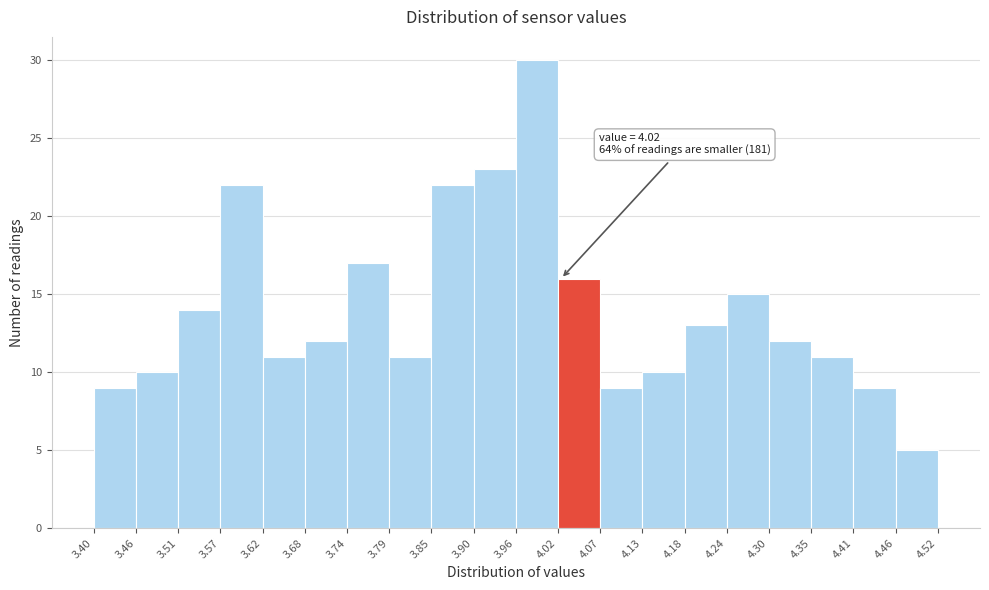

Over which range of the x-axis is the bar tallest?

3.96 to 4.02